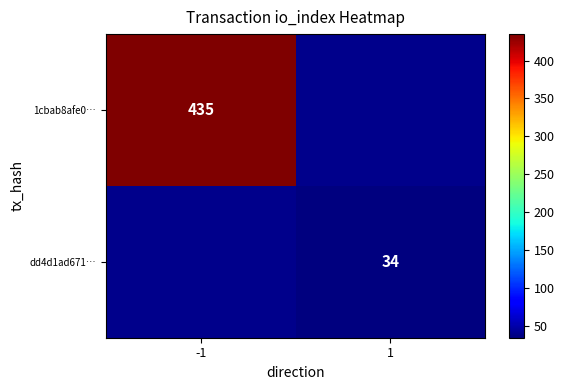

True or false: dd4d1ad671… has a value of 34 at 1.

True